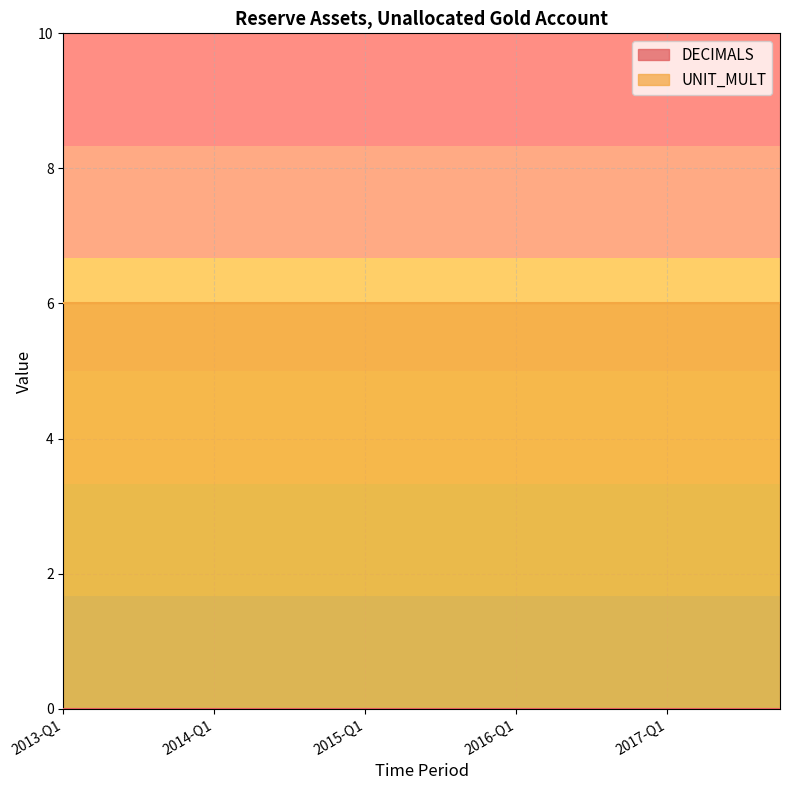

How many lines are shown in the chart?

2